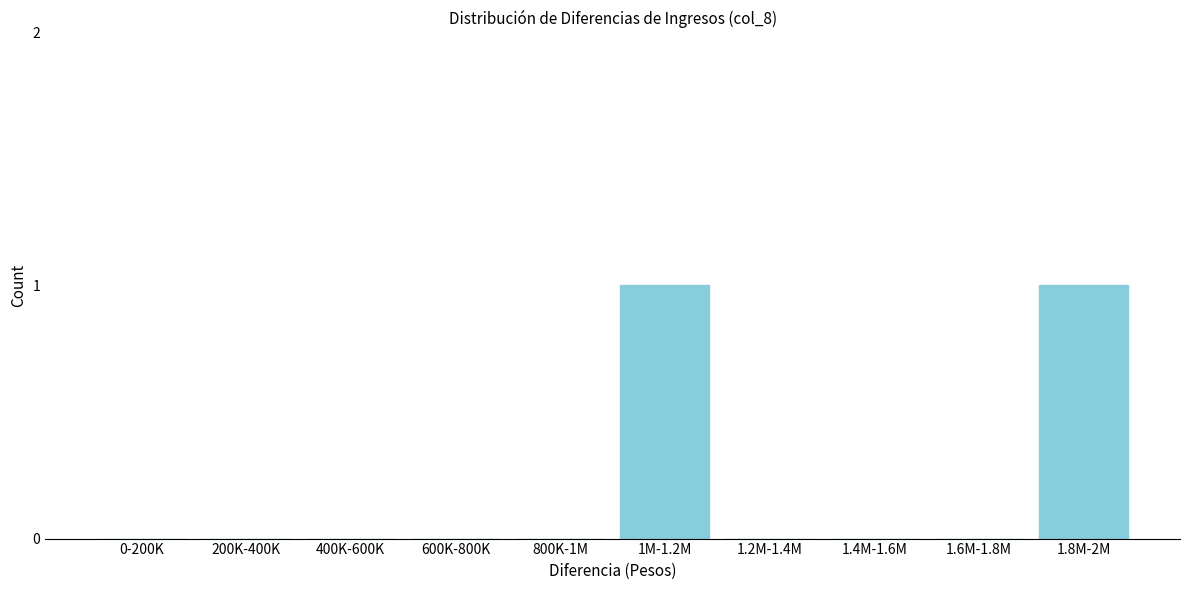

Reading left to right, transcribe all the data shown in this chart.

0-200K=0	200K-400K=0	400K-600K=0	600K-800K=0	800K-1M=0	1M-1.2M=1	1.2M-1.4M=0	1.4M-1.6M=0	1.6M-1.8M=0	1.8M-2M=1